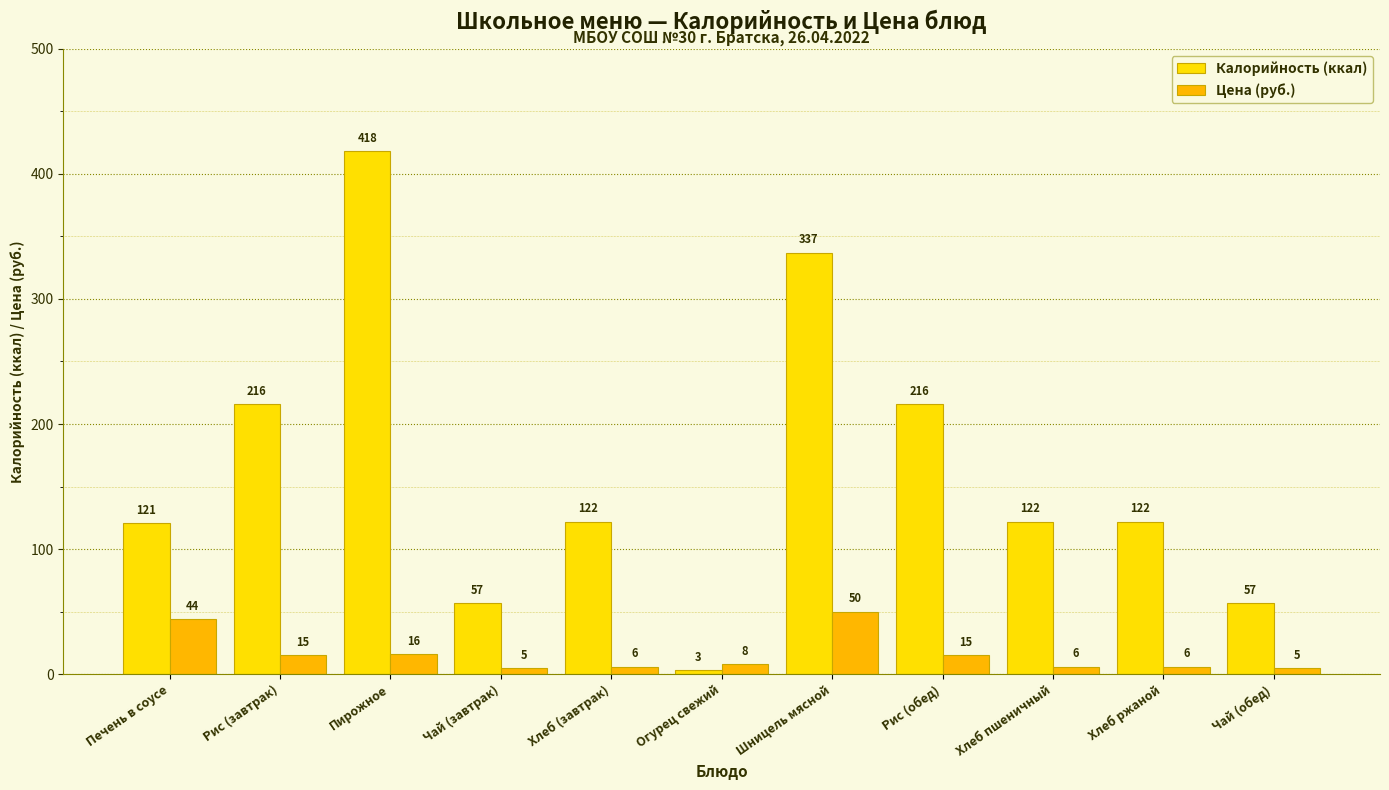

At which label does Цена (руб.) reach its peak?

Шницель мясной